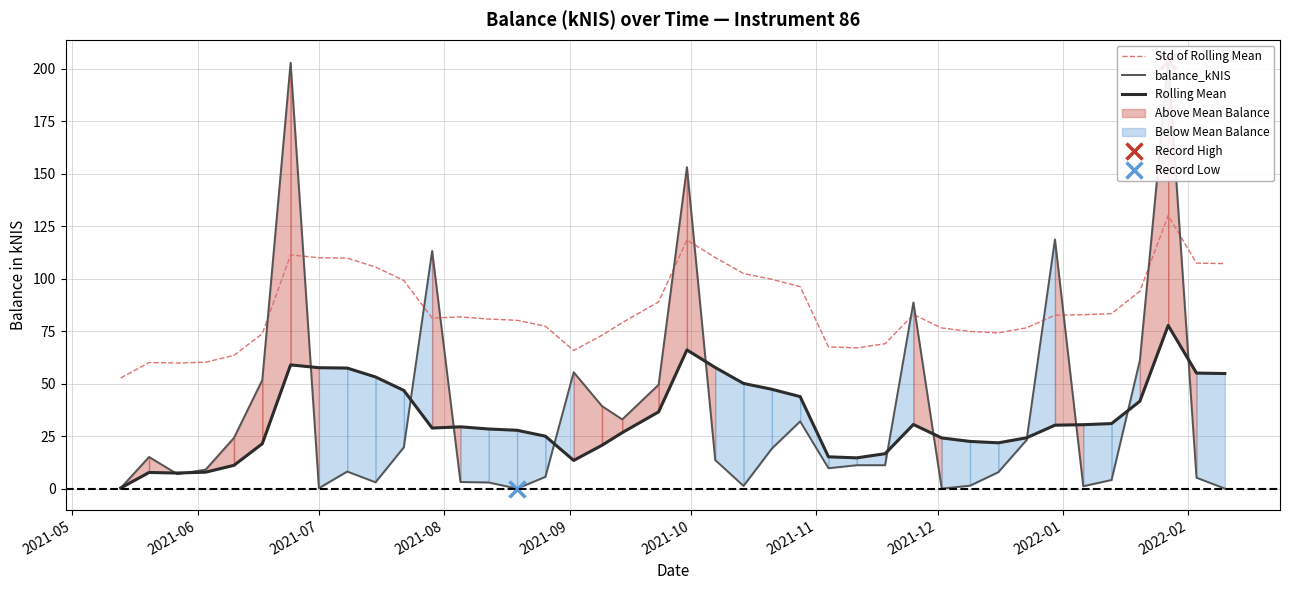

Which series has the largest total across all categories?

Std of Rolling Mean